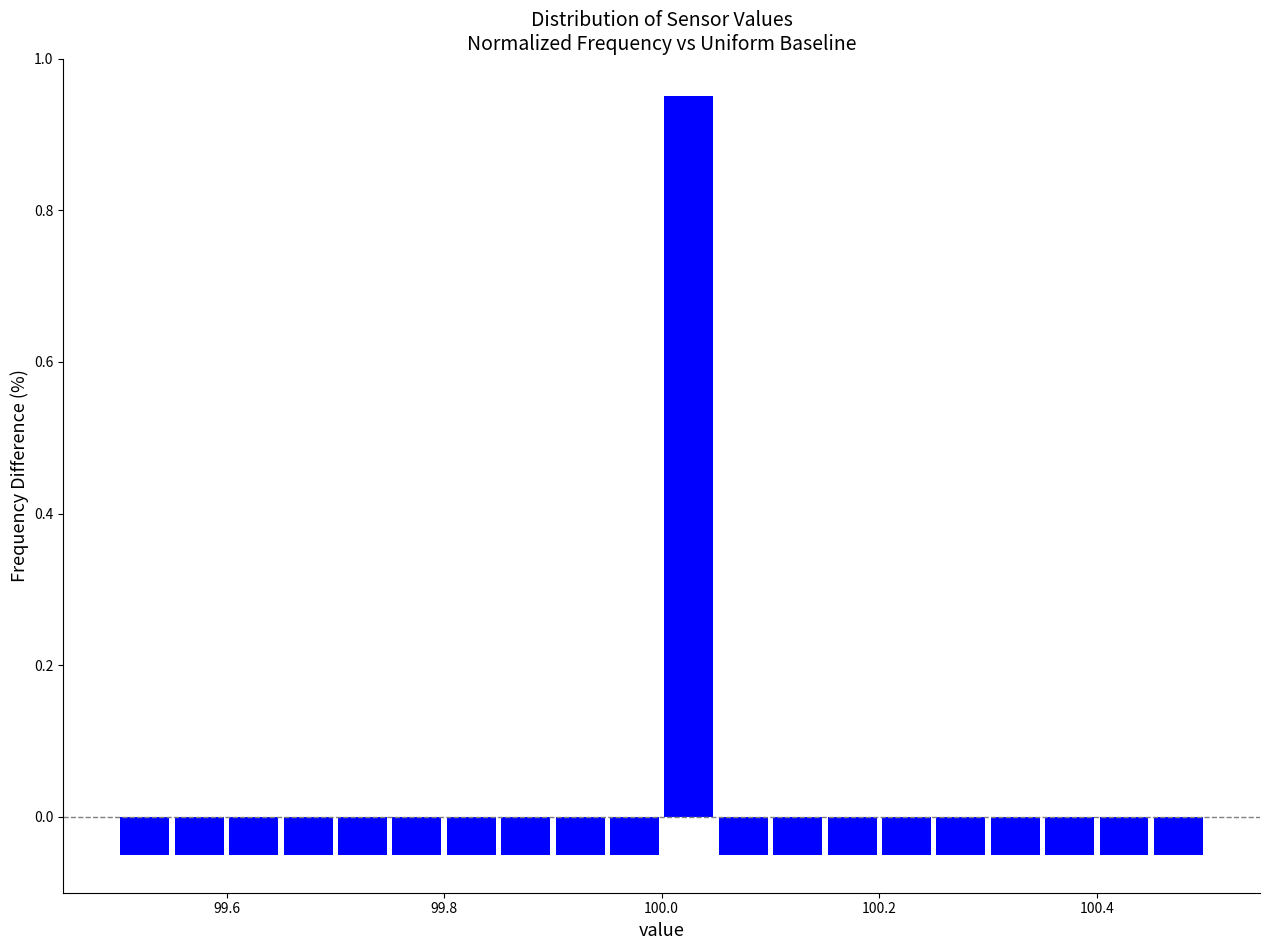

Read against the x-axis, roughly where is the centre of the tallest bar?

100.02